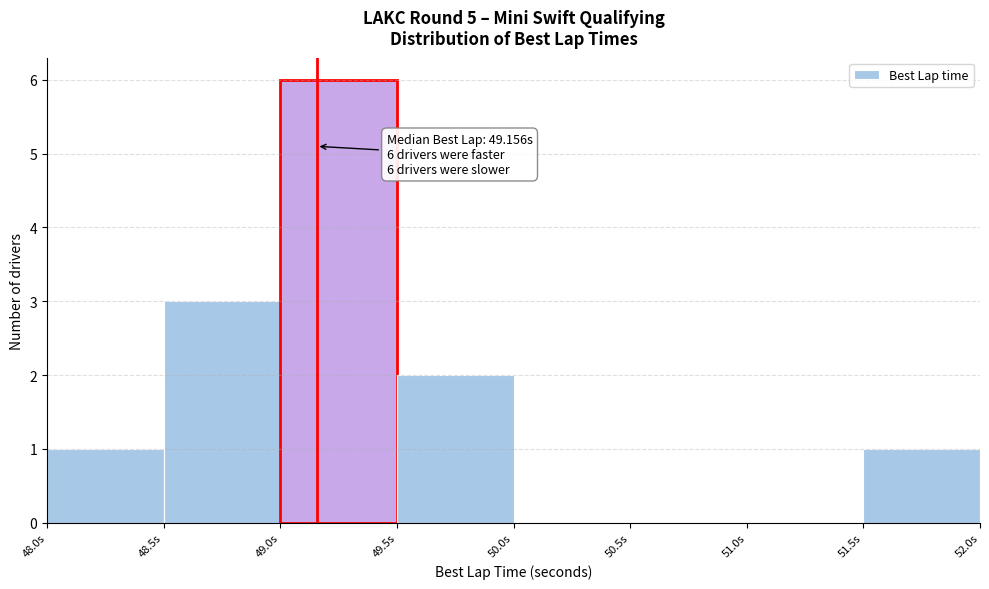

Which range on the x-axis has the tallest bar?

49.0 to 49.5